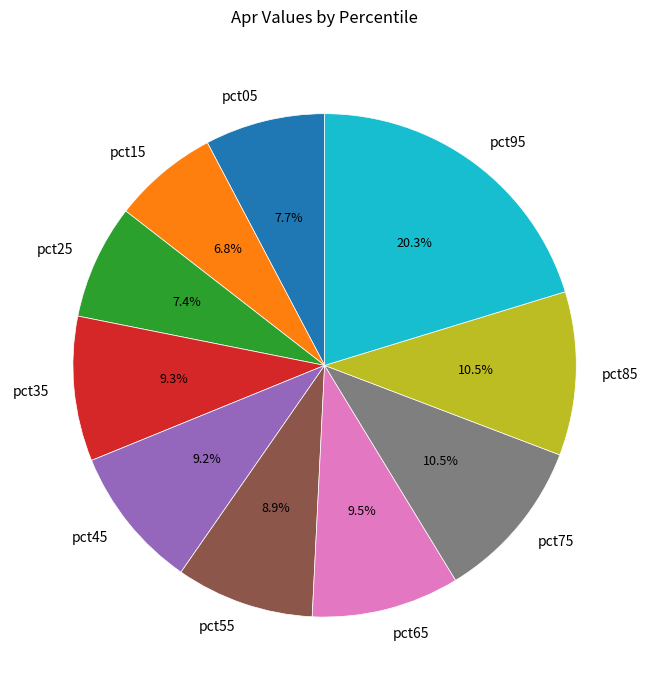

To the nearest percent, what is the difference between the pct85 and pct15 slice percentages?

4%